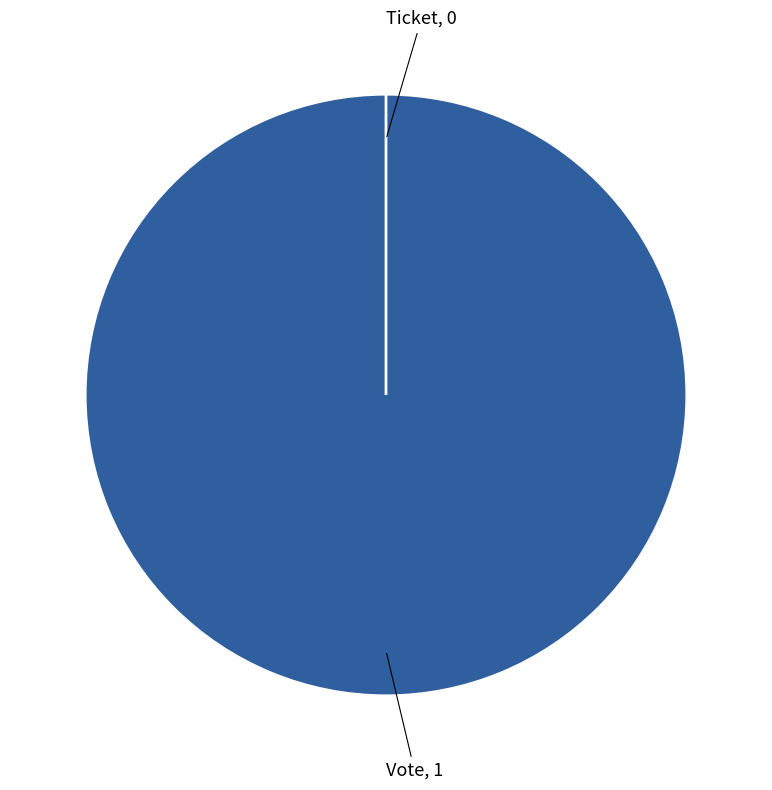

To the nearest percent, what is the difference between the largest and smallest slice percentages?

100%